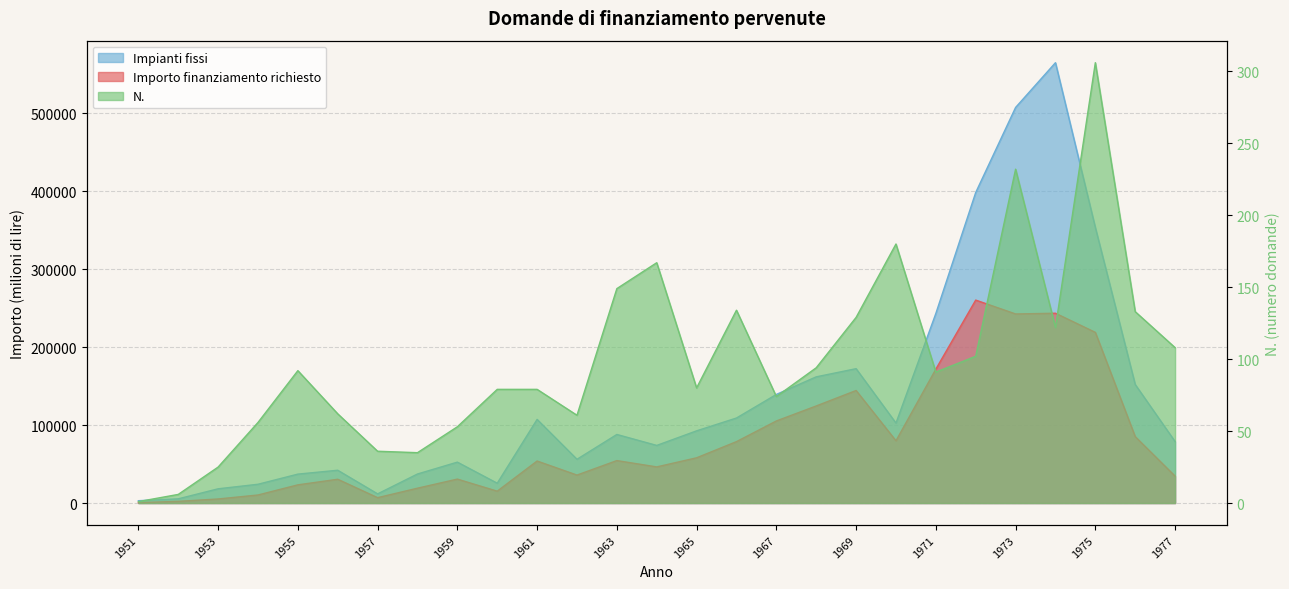

In N., how many points are lower than both neighbors (excluding endpoints)?

6